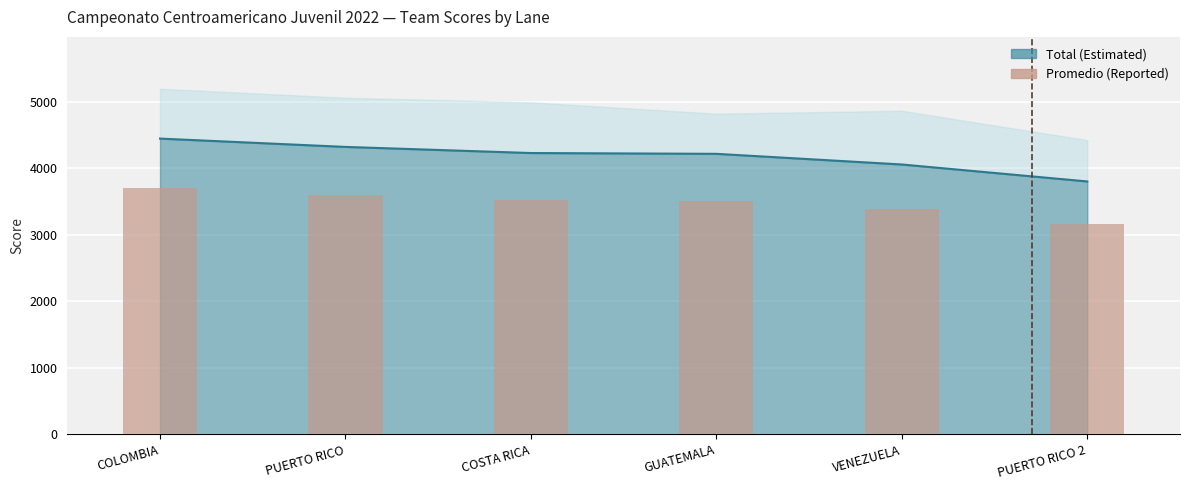

Where does the data first go above 3522?

COLOMBIA